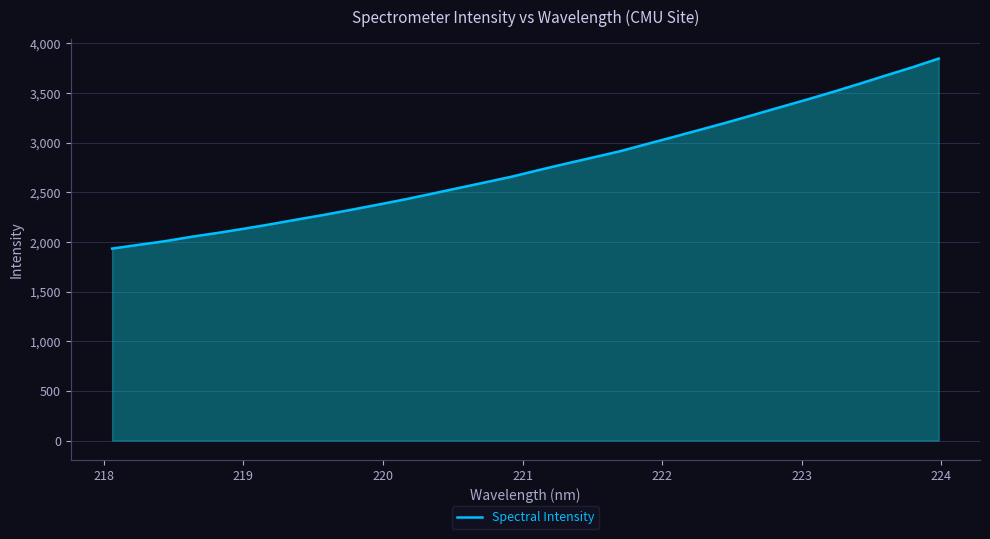

Does the chart have visible grid lines?

Yes